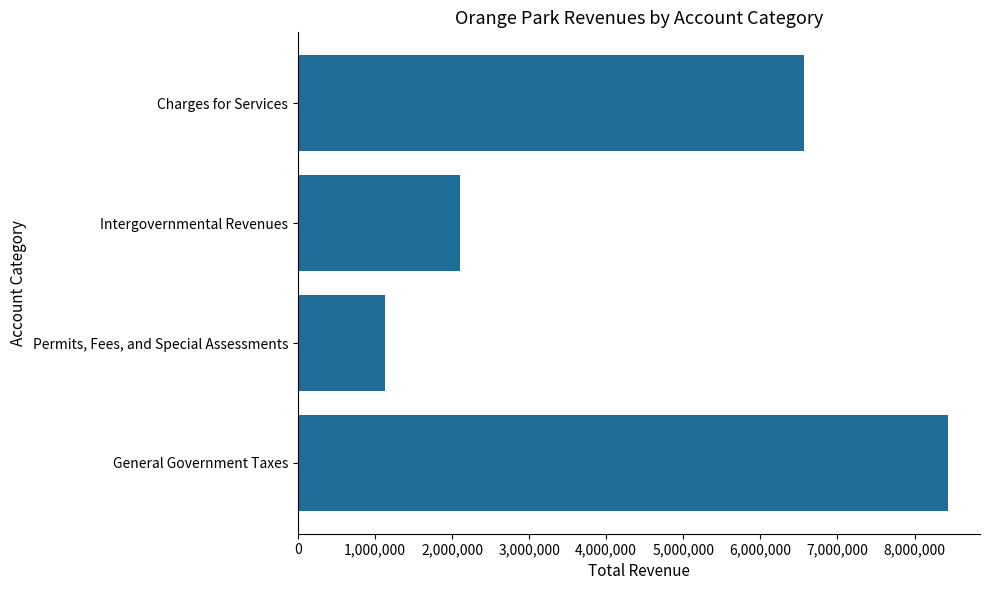

List the labels in order of value, largest first.

General Government Taxes, Charges for Services, Intergovernmental Revenues, Permits, Fees, and Special Assessments